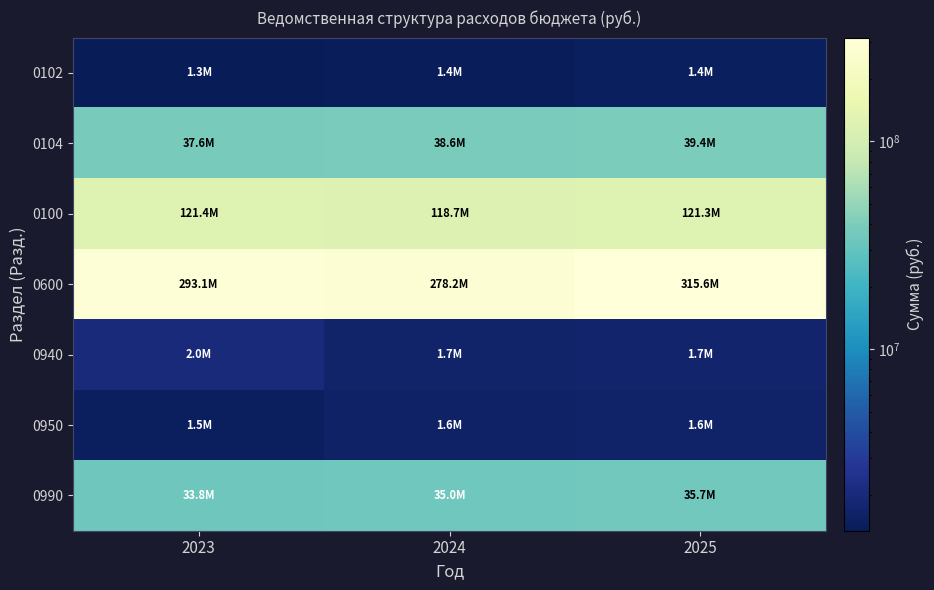

Between 2023 and 2025, which series saw the biggest shift?

0600